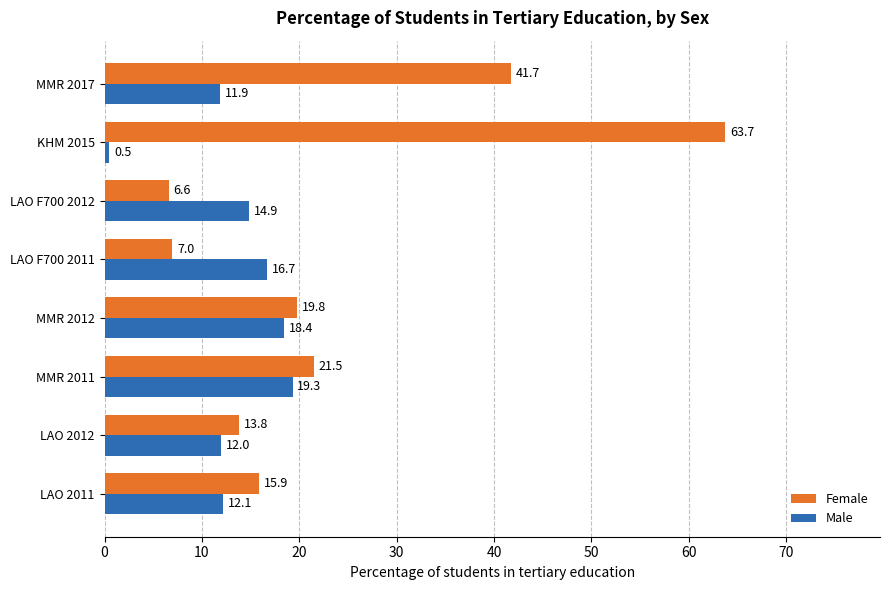

The Female series shows 2.7 at LAO F700 2011. True or false?

False